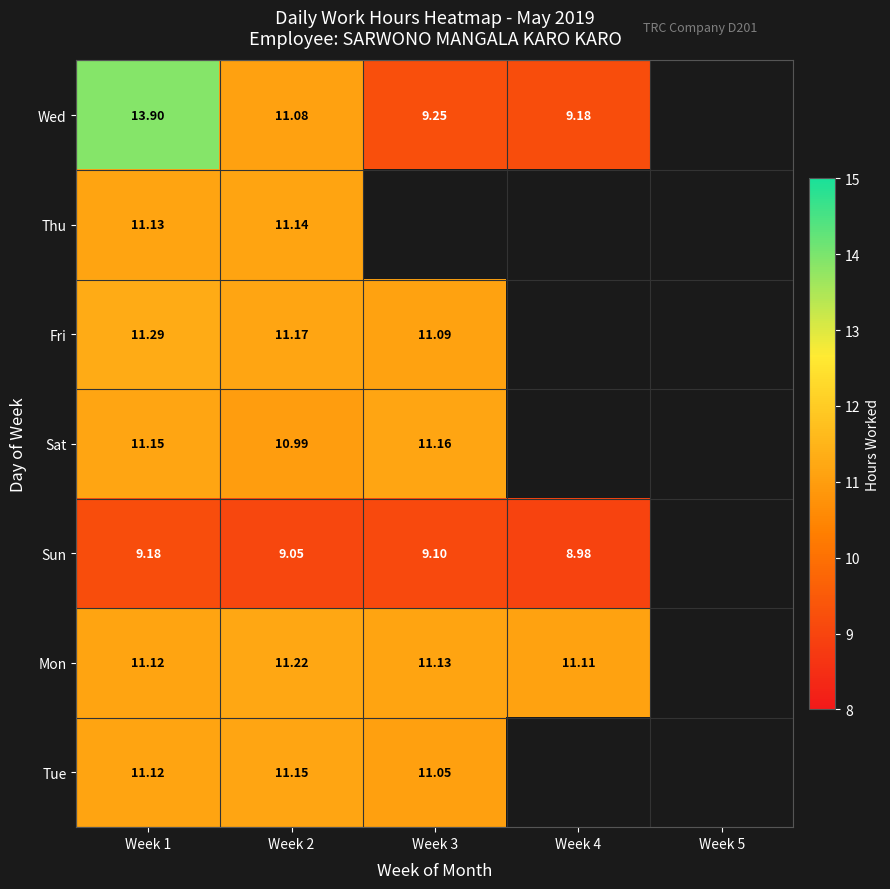

Rank the series at Week 2 from highest to lowest value.

Mon, Fri, Tue, Thu, Wed, Sat, Sun